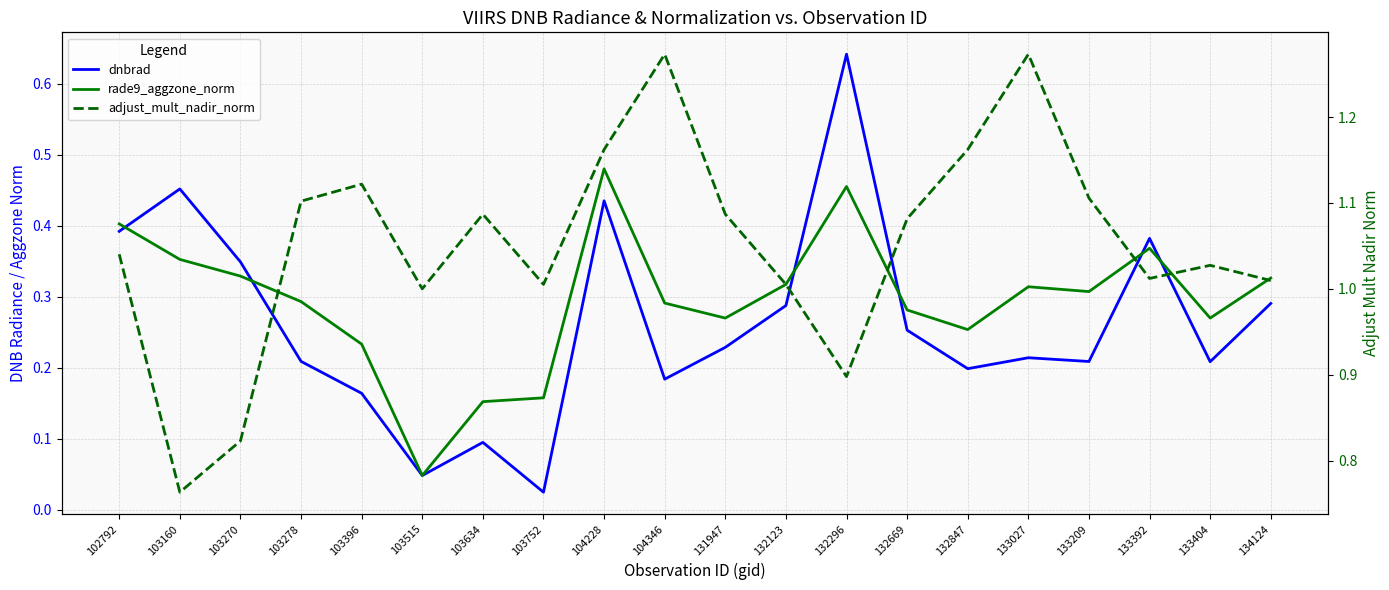

The dnbrad series shows 0.1 at 133404. True or false?

False